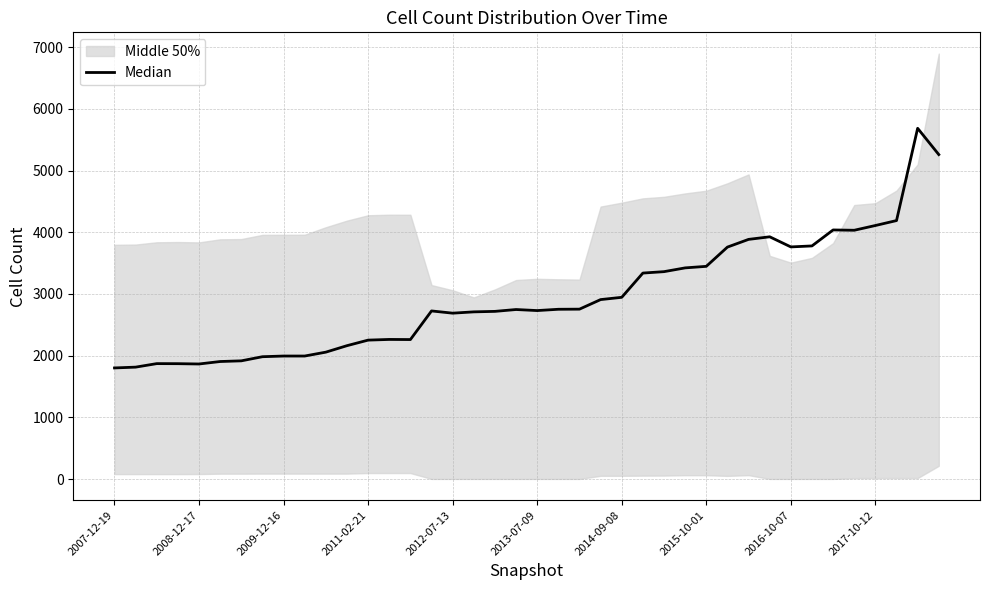

At which label does the data first exceed 2748?

21